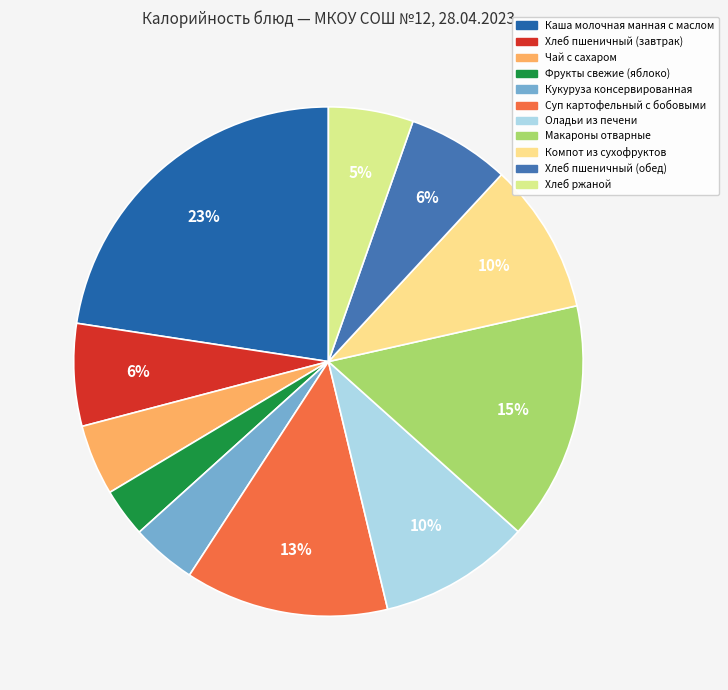

How many segments does this pie chart have?

11